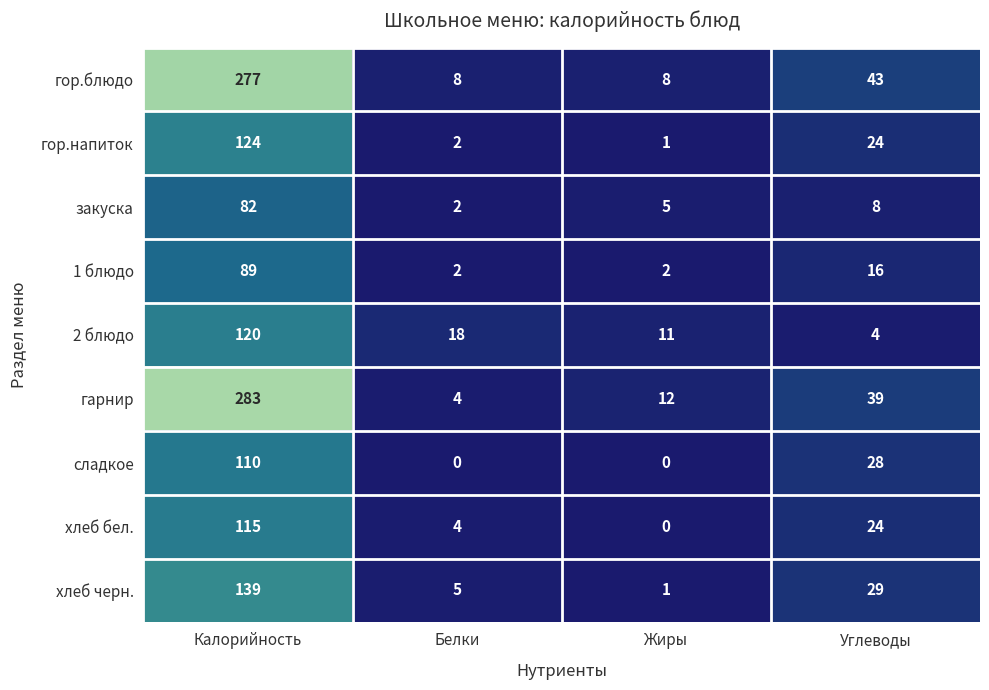

The хлеб бел. series shows 115 at Калорийность. True or false?

True